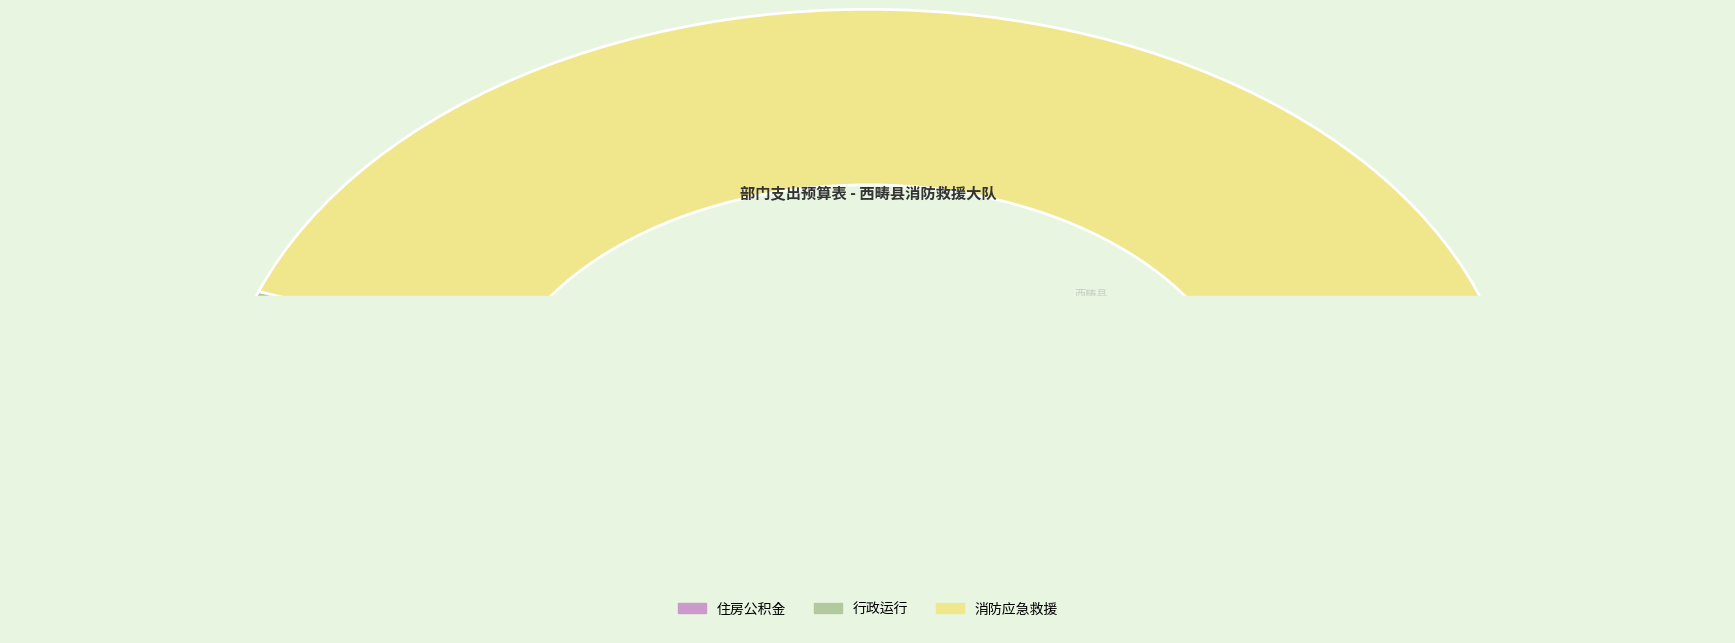

What portion of the pie excludes 住房公积金?

98.4%